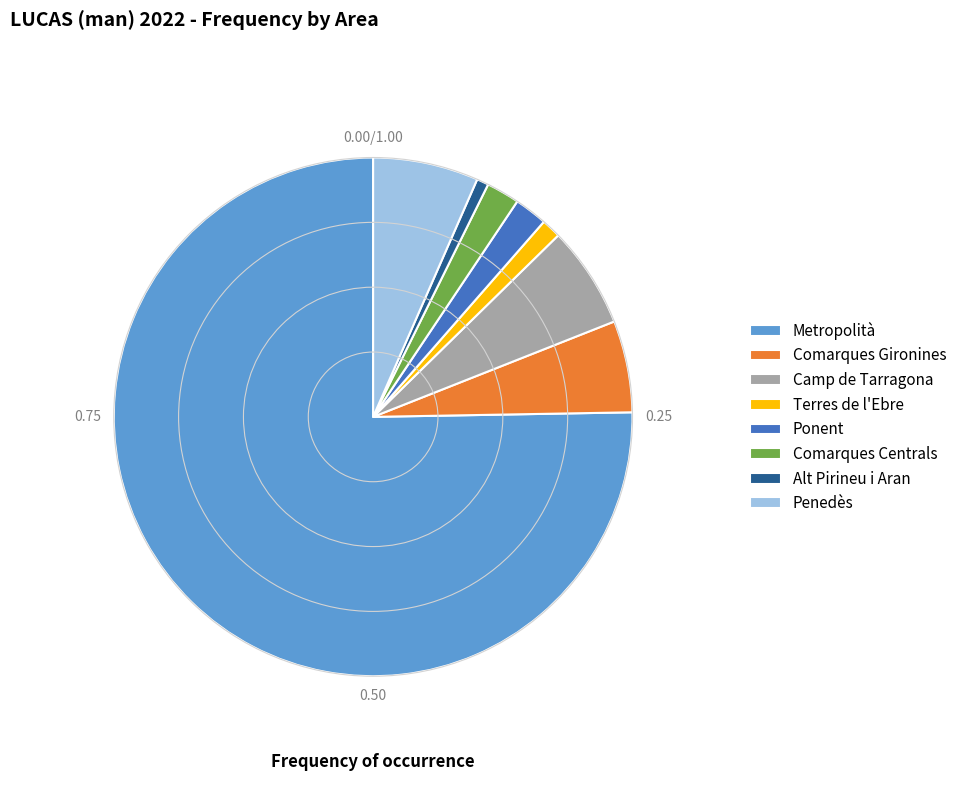

Count the number of slices in the pie.

8